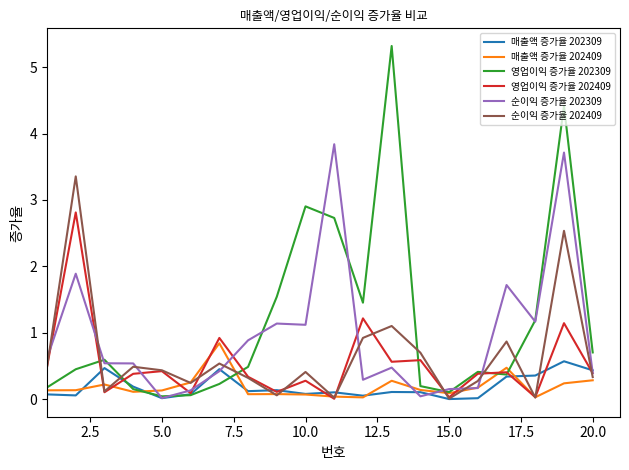

Which series has the largest range (max minus min)?

영업이익 증가율 202309